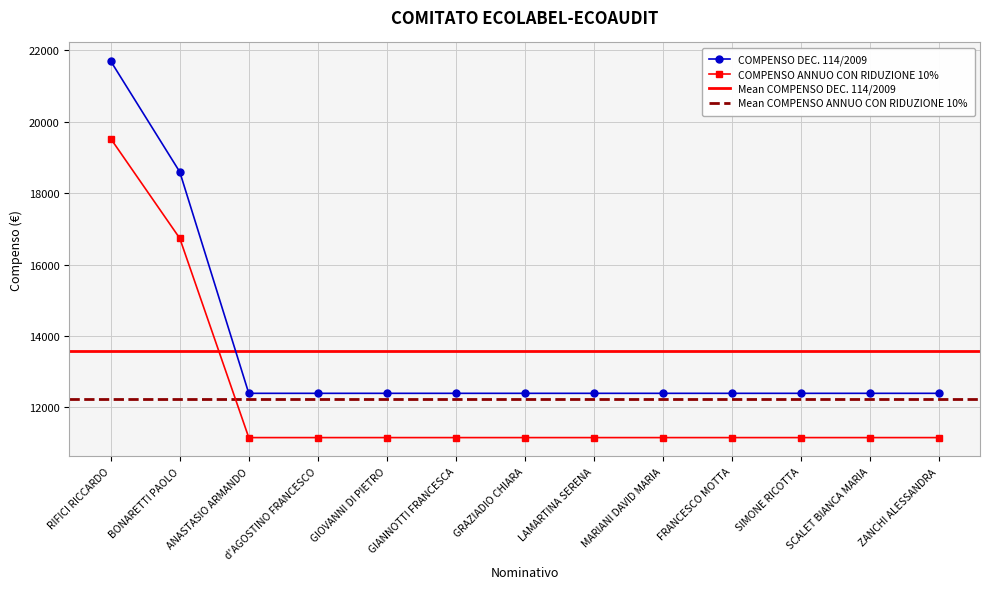

What is the lowest value of the COMPENSO ANNUO CON RIDUZIONE 10% series?

11155.5